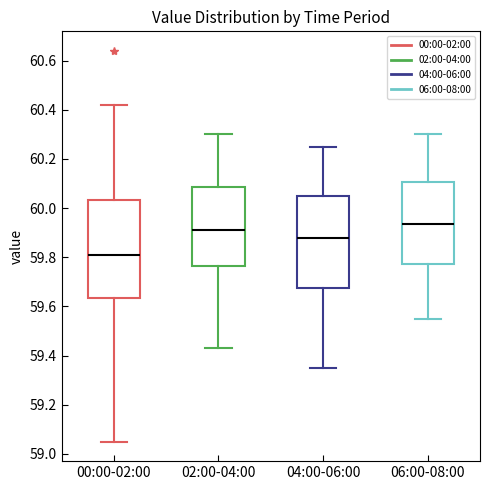

Reading left to right, transcribe this box plot: for each box, give where its median line is, the range the box spans, and where its two whiskers end, as read against the y-axis. The values are not printed on the chart, so give them approximately, as read against the axis.

00:00-02:00: median 59.82, box 59.64 to 60.04, whiskers 59.06 to 60.42
02:00-04:00: median 59.92, box 59.76 to 60.08, whiskers 59.44 to 60.30
04:00-06:00: median 59.88, box 59.68 to 60.06, whiskers 59.36 to 60.26
06:00-08:00: median 59.94, box 59.78 to 60.10, whiskers 59.56 to 60.30